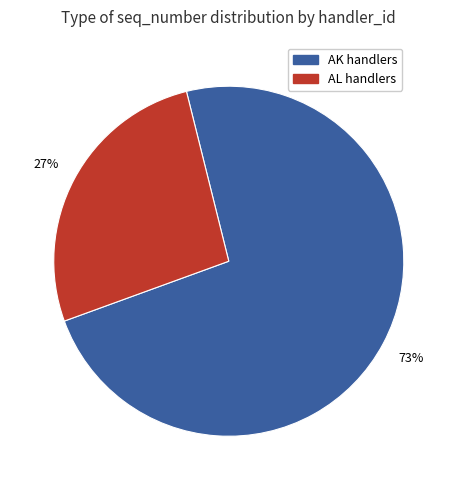

Does any single category account for the majority?

Yes